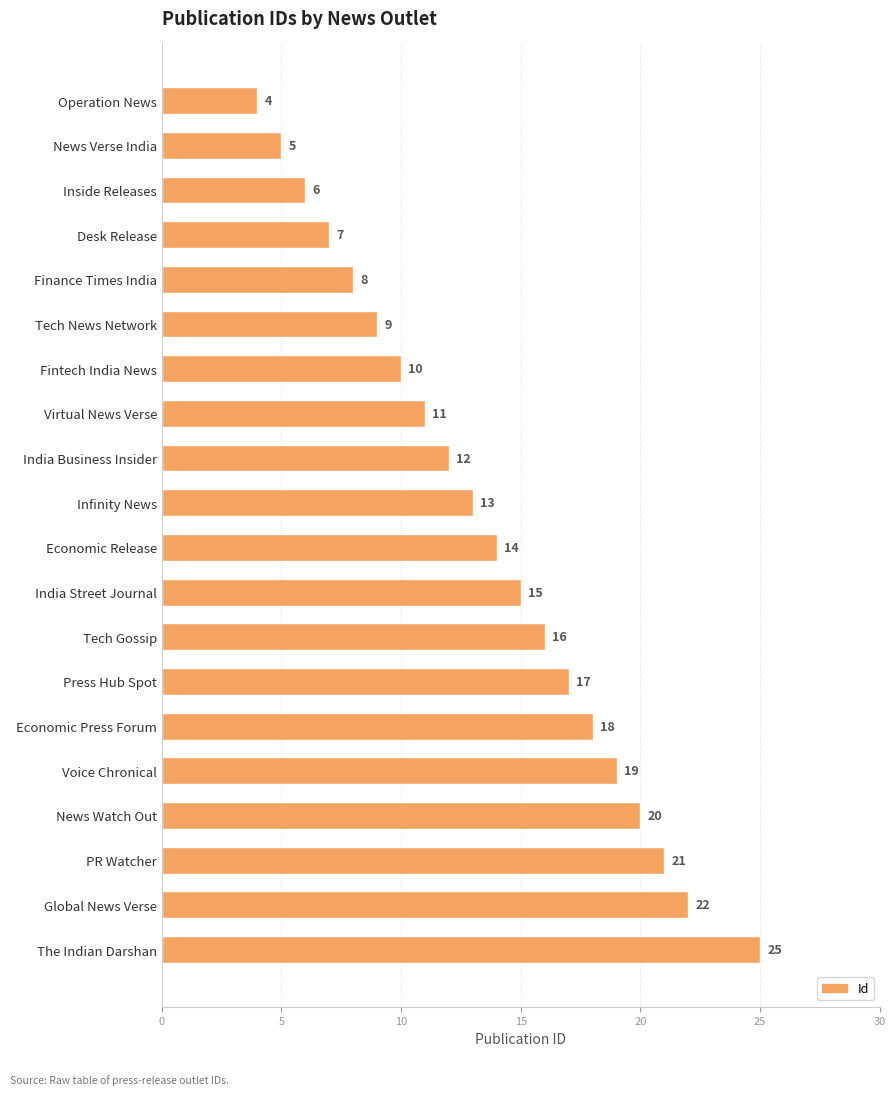

Where is the data nearest to the value 14?

Economic Release